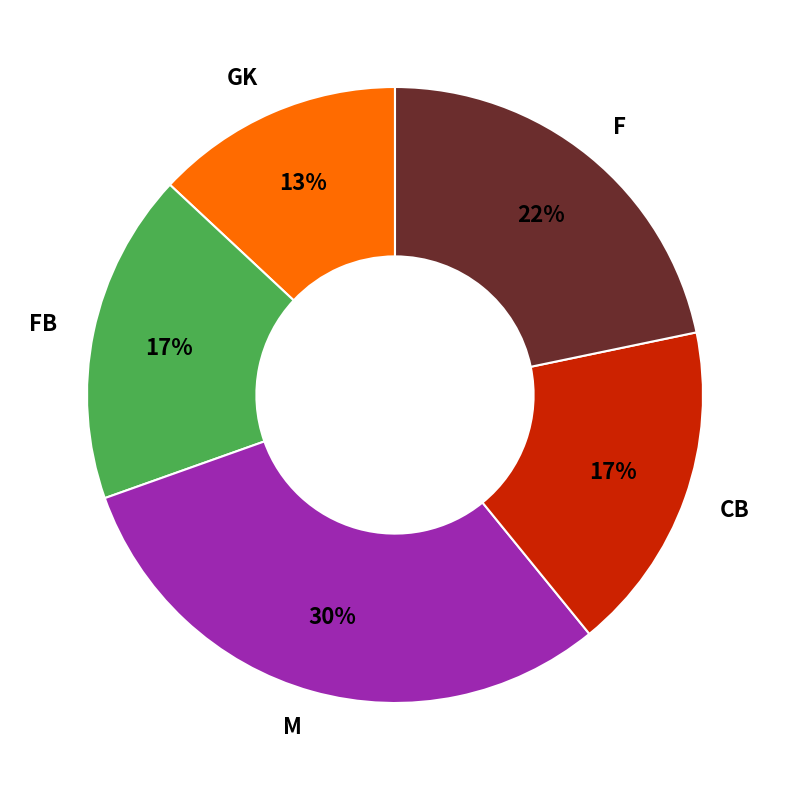

Which has a higher value, GK or F?

F